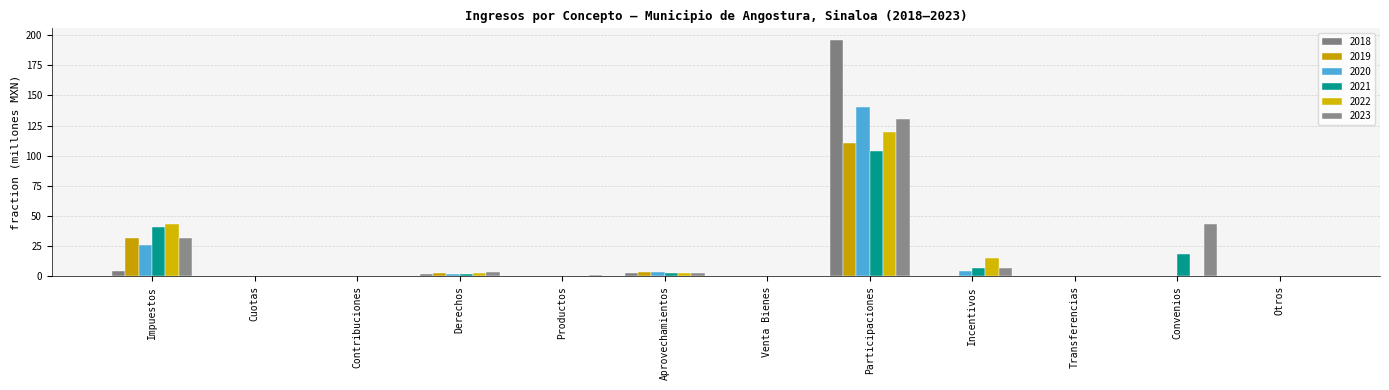

Which series has the widest spread of values?

2018